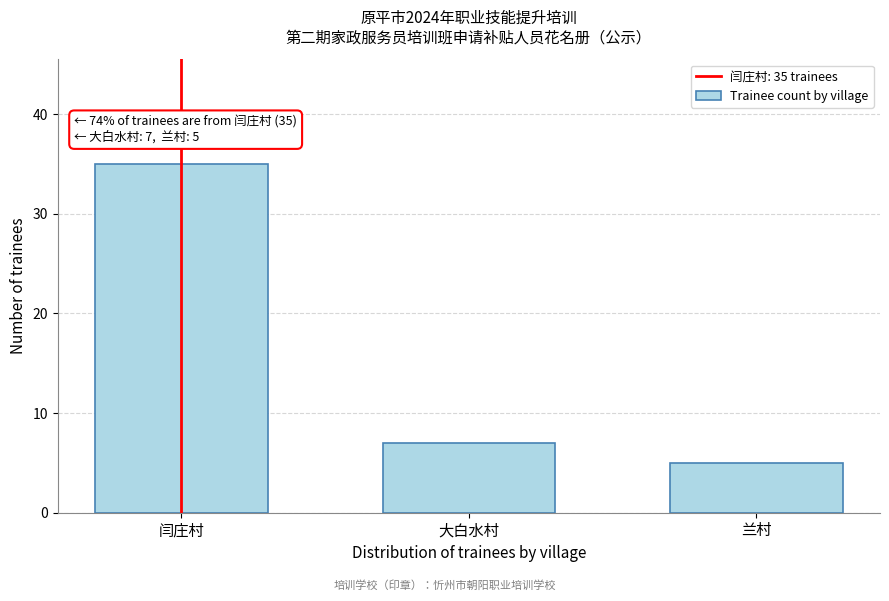

Reading left to right, extract all data points from this chart.

闫庄村=35	大白水村=7	兰村=5